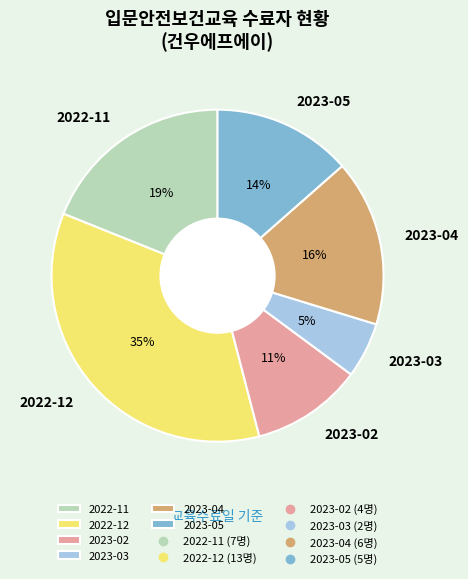

To the nearest percent, what portion does 2023-02 represent?

11%